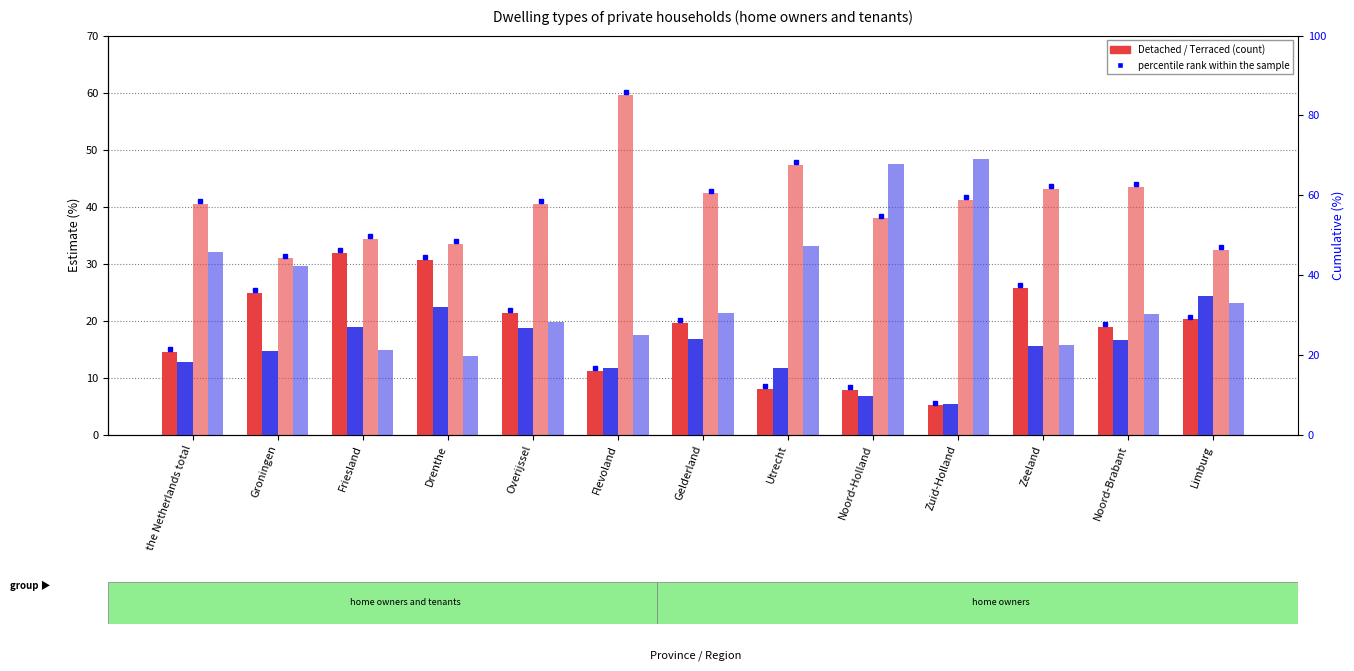

What is the total value across all series at Overijssel?

100.0